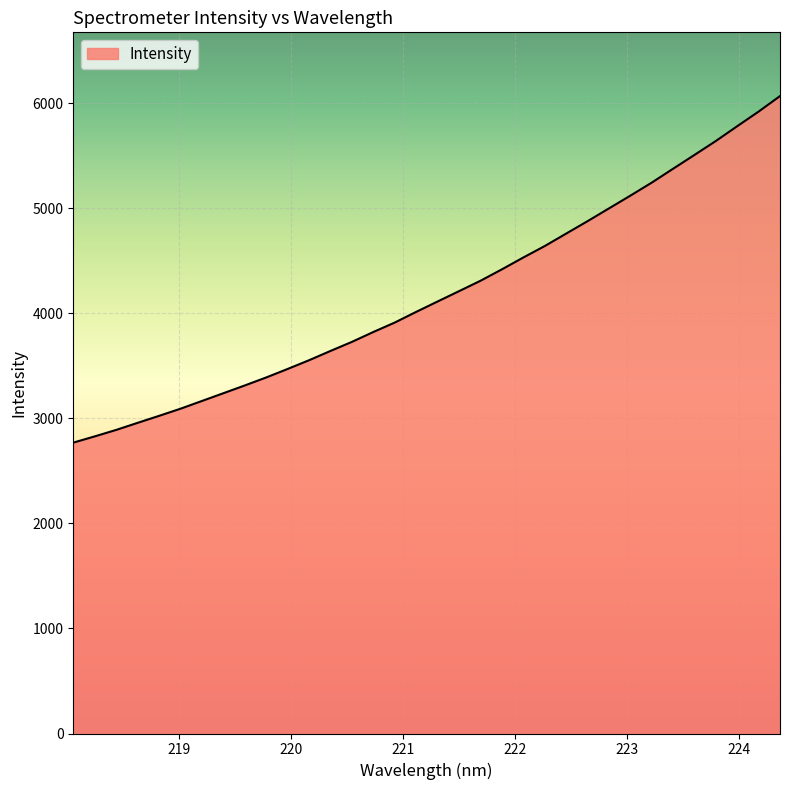

Does the chart display data point markers on the line(s)?

No